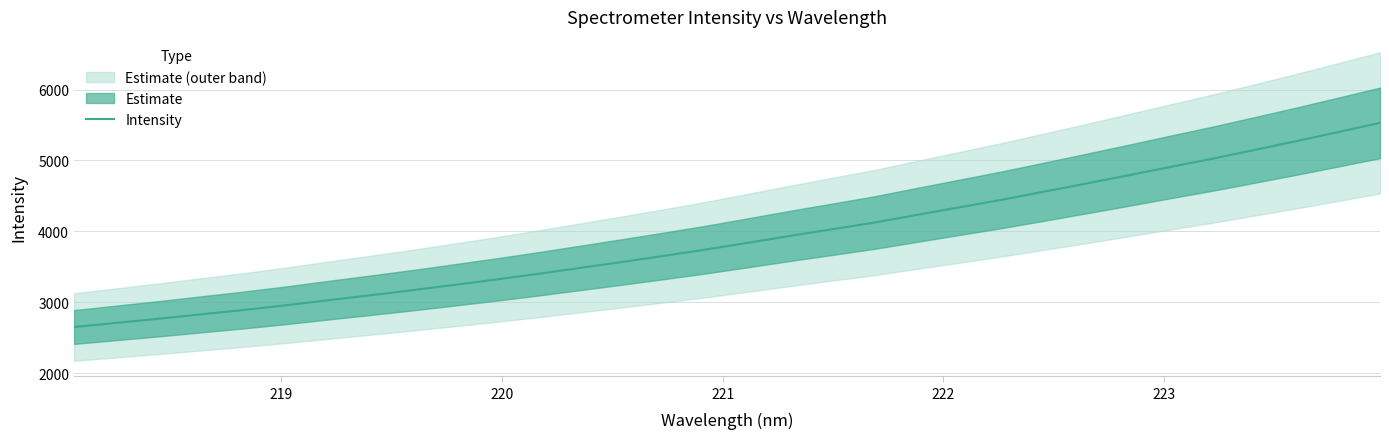

True or false: there are more than 0 points higher than both neighbors.

False